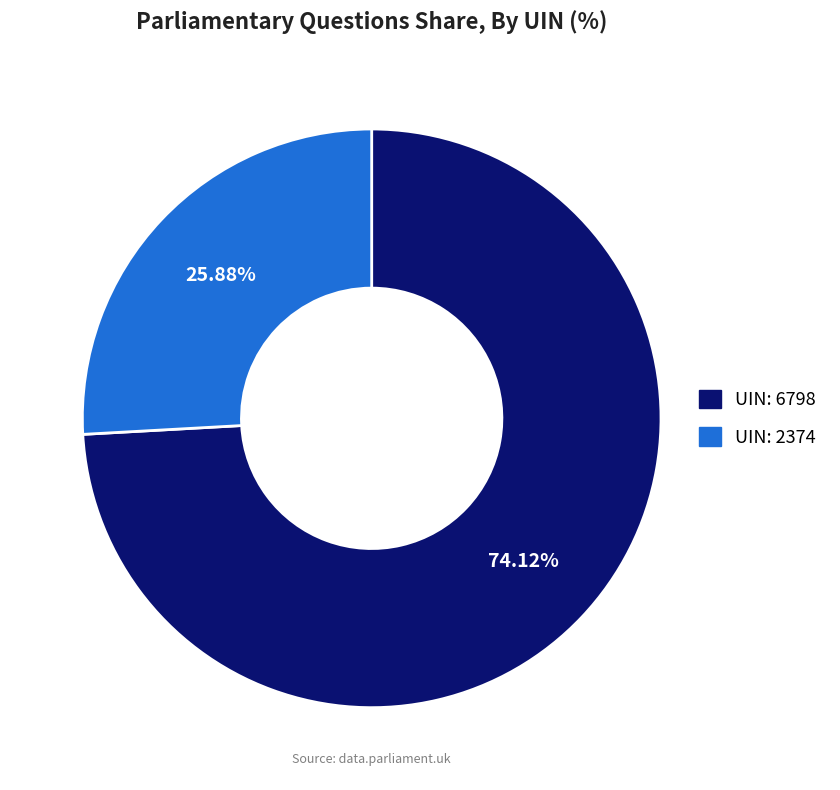

Which slice represents more than half of the pie?

UIN: 6798